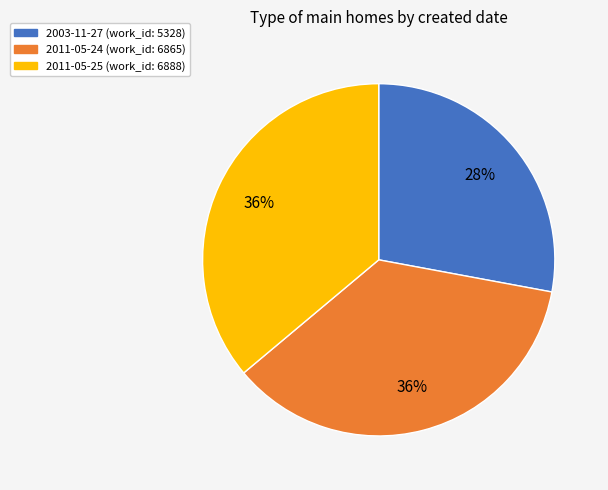

True or false: 2011-05-24 accounts for 36% of the total.

True